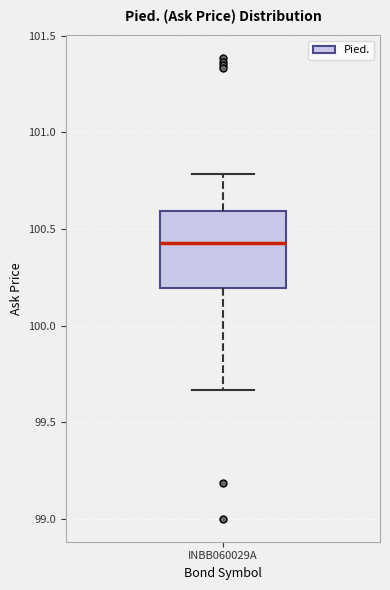

Transcribe this box plot: give where the median line is, the range the box spans, and where the two whiskers end, as read against the y-axis. The values are not printed on the chart, so give them approximately, as read against the axis.

median 100.45, box 100.20 to 100.60, whiskers 99.65 to 100.80